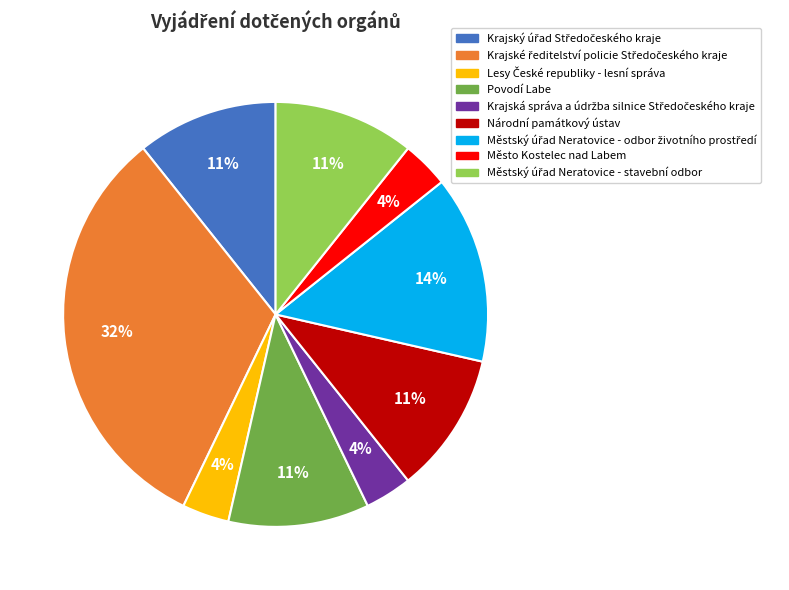

Is there a majority slice in this chart?

No